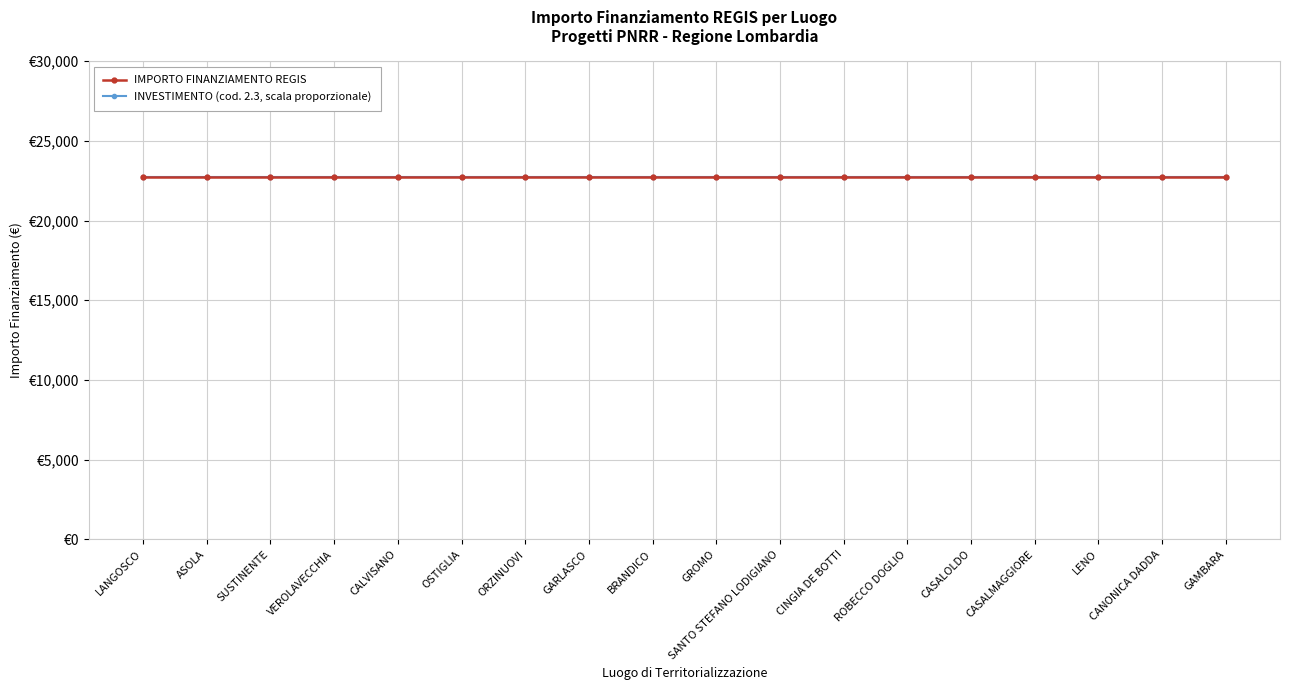

The value of INVESTIMENTO (coded) at CANONICA DADDA is 2.3. True or false?

True